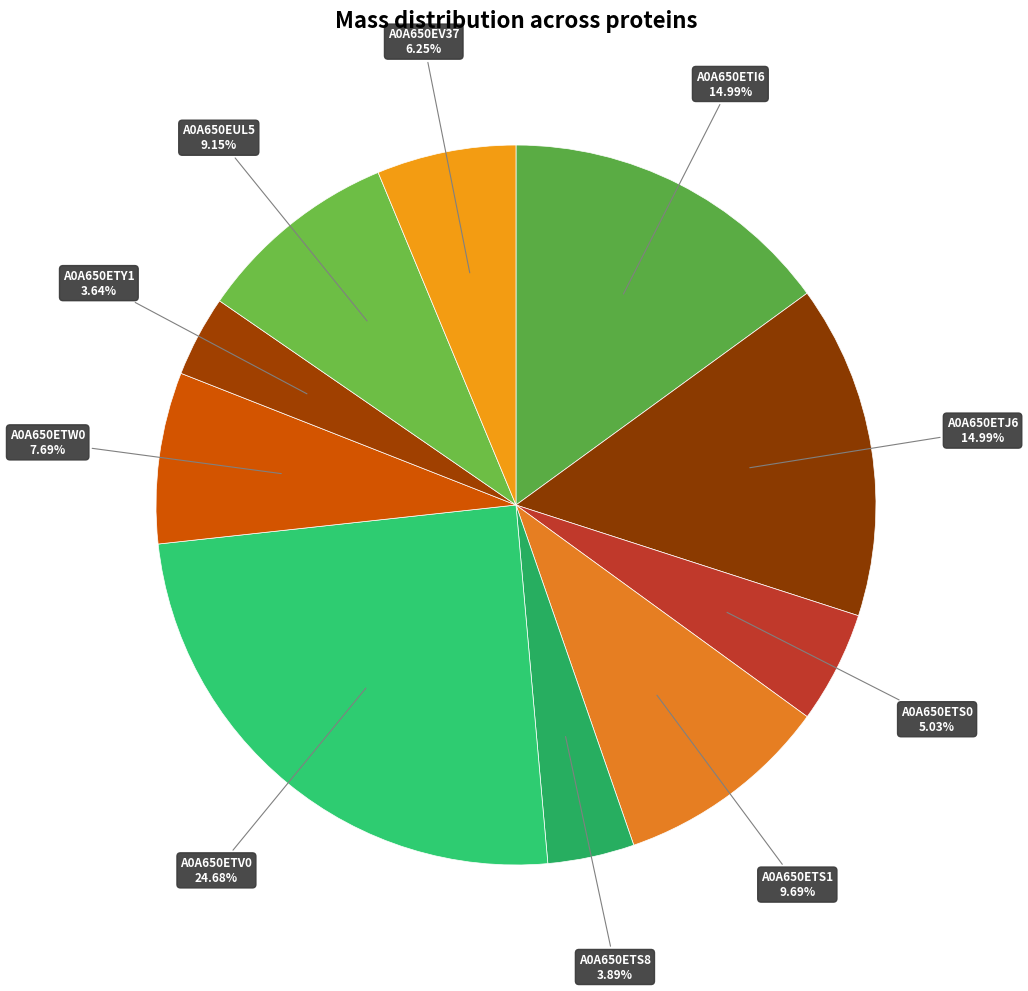

What portion of the pie excludes A0A650ETJ6?

85.0%